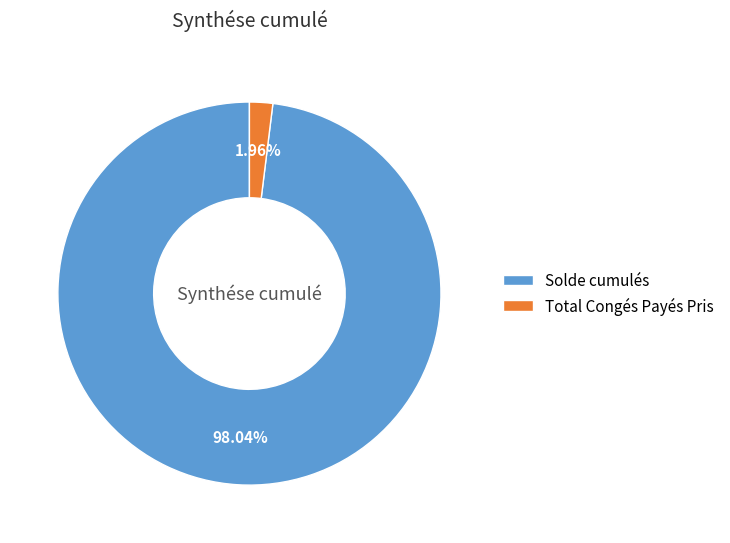

Rank the categories by value from highest to lowest.

Solde cumulés, Total Congés Payés Pris